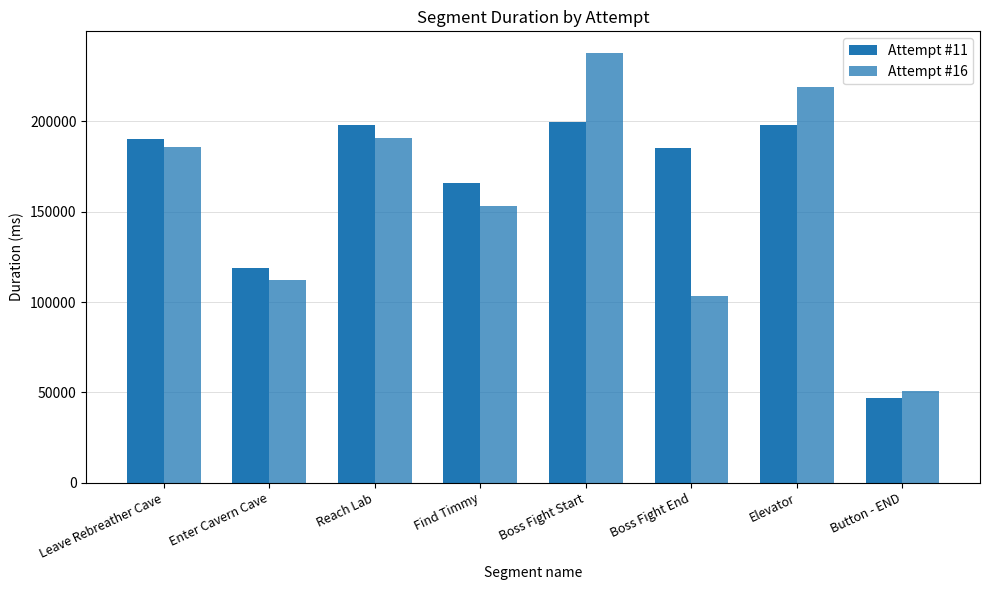

The Attempt #16 series shows 128979 at Leave Rebreather Cave. True or false?

False